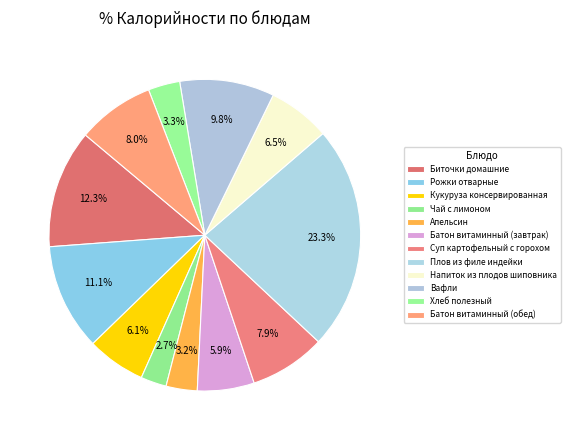

Which category has the biggest portion of the pie?

Плов из филе индейки